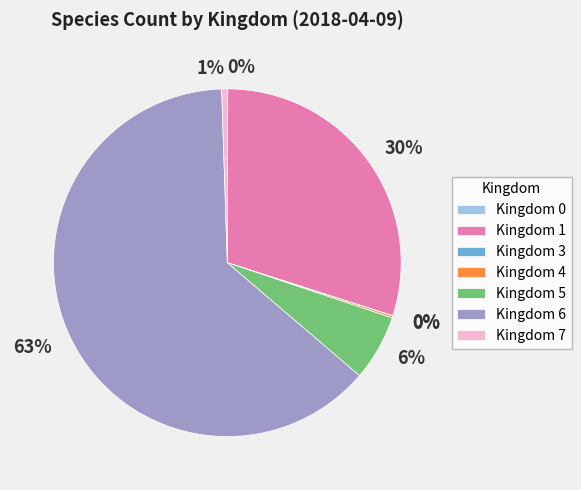

To the nearest percent, what is the difference between the largest and smallest slice percentages?

63%